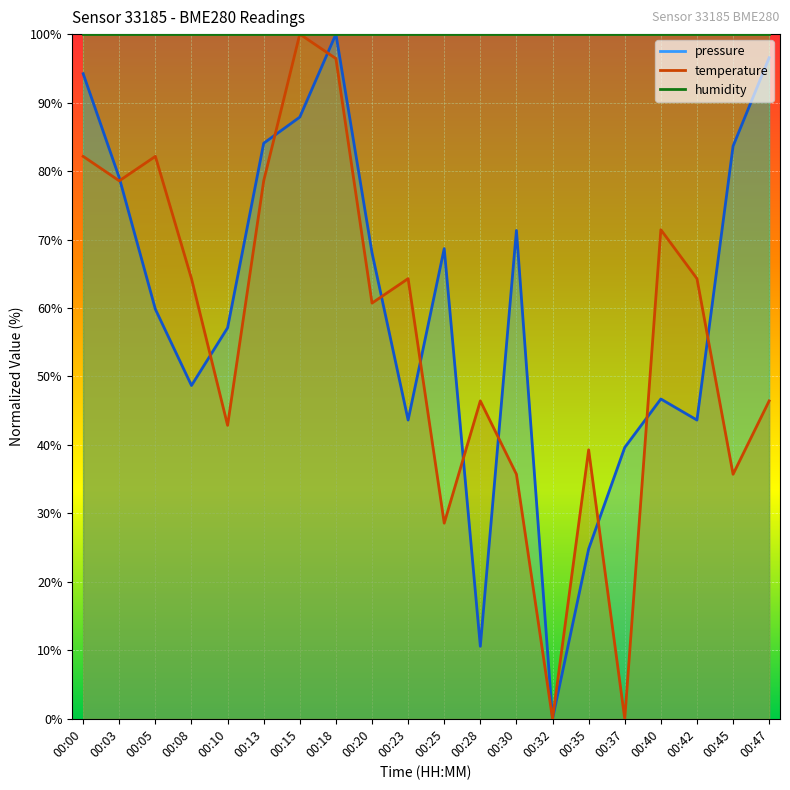

At which category does pressure reach its first local peak?

00:18